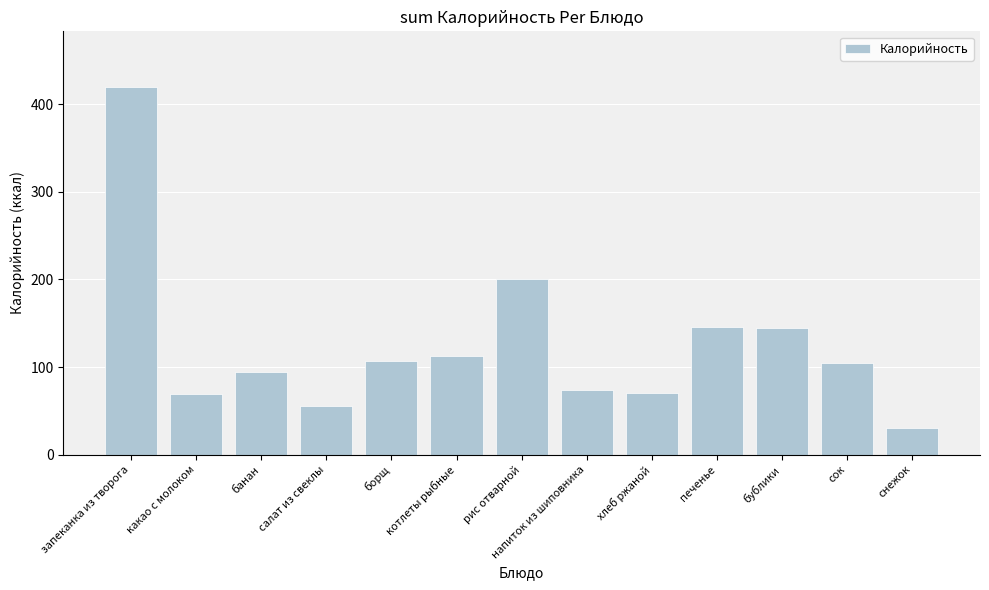

What is the ratio of the value at салат из свеклы to the value at рис отварной?

0.3